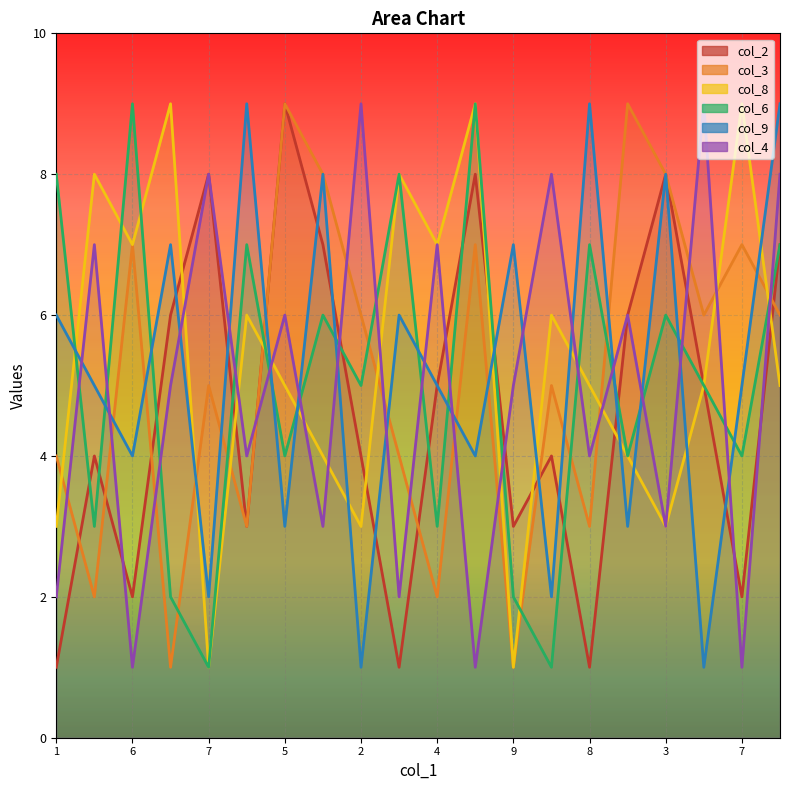

How many col_6 values are between 3 and 7?

12